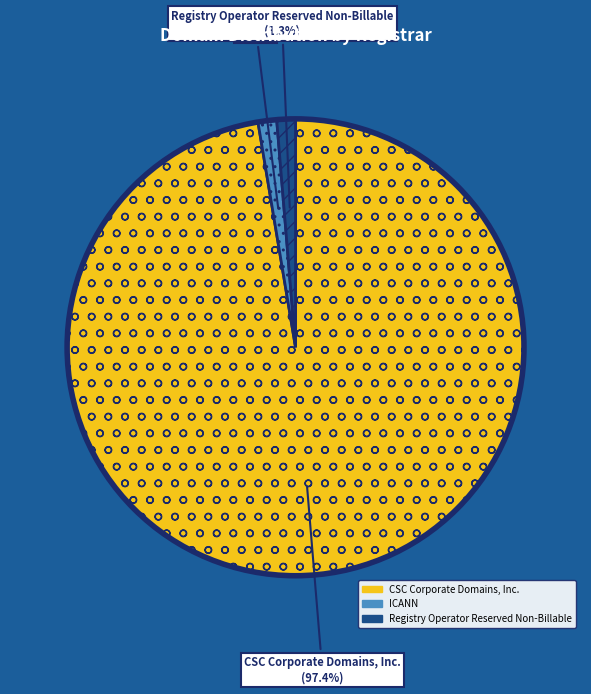

The Registry Operator Reserved Non-Billable slice represents 14% of the pie. True or false?

False